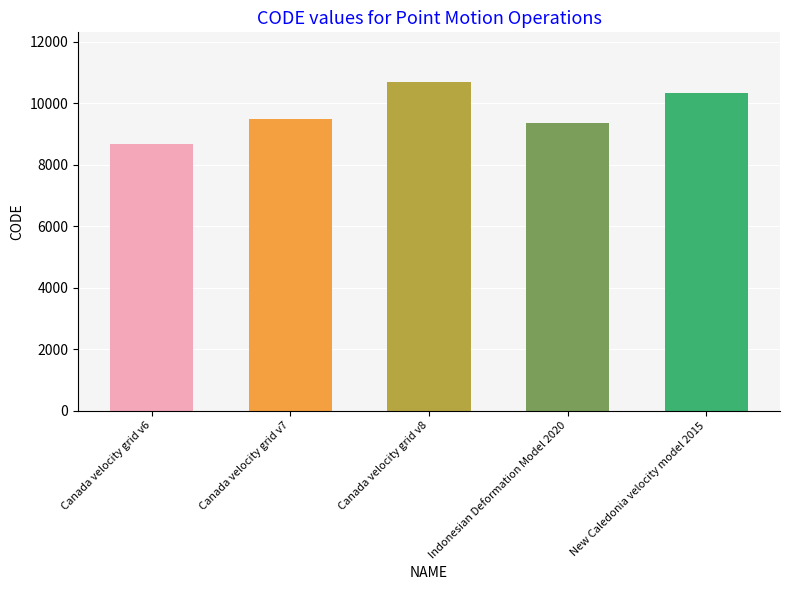

Reading left to right, extract all data points from this chart.

Canada velocity grid v6=8676	Canada velocity grid v7=9483	Canada velocity grid v8=10707	Indonesian Deformation Model 2020=9375	New Caledonia velocity model 2015=10323